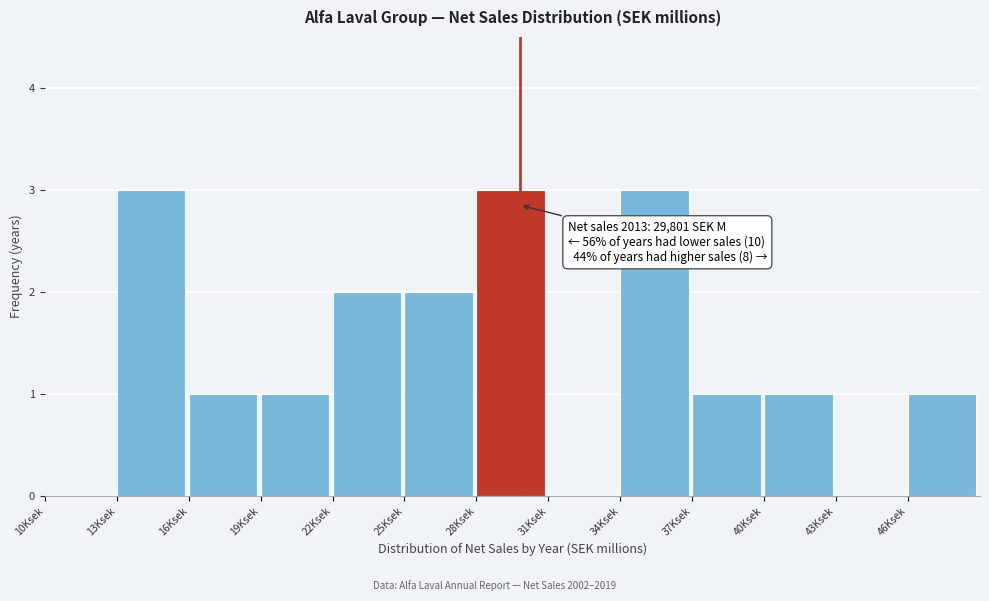

Reading right to left, list all the values displayed in this chart.

46Ksek=1	43Ksek=0	40Ksek=1	37Ksek=1	34Ksek=3	31Ksek=0	28Ksek=3	25Ksek=2	22Ksek=2	19Ksek=1	16Ksek=1	13Ksek=3	10Ksek=0